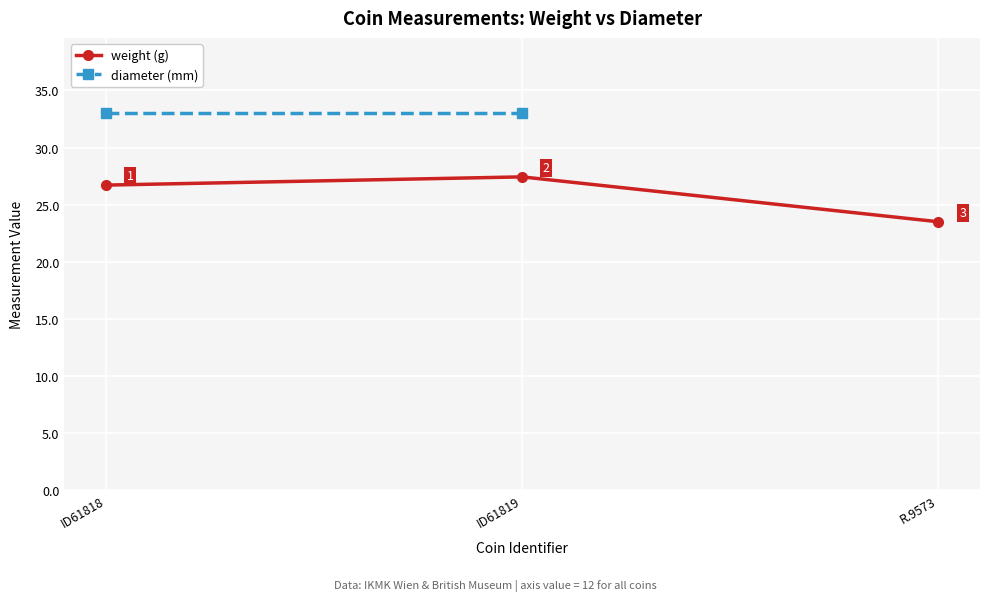

Rank the series at R.9573 from lowest to highest value.

weight (g), diameter (mm)